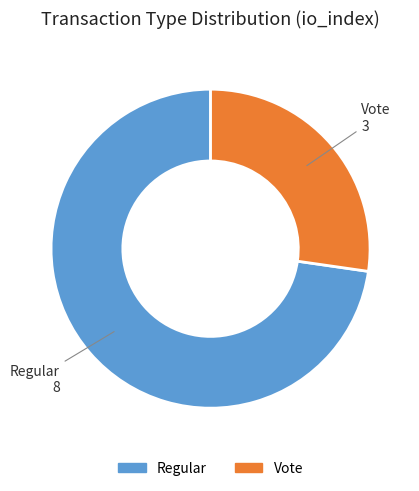

Rank the categories by value from highest to lowest.

Regular, Vote